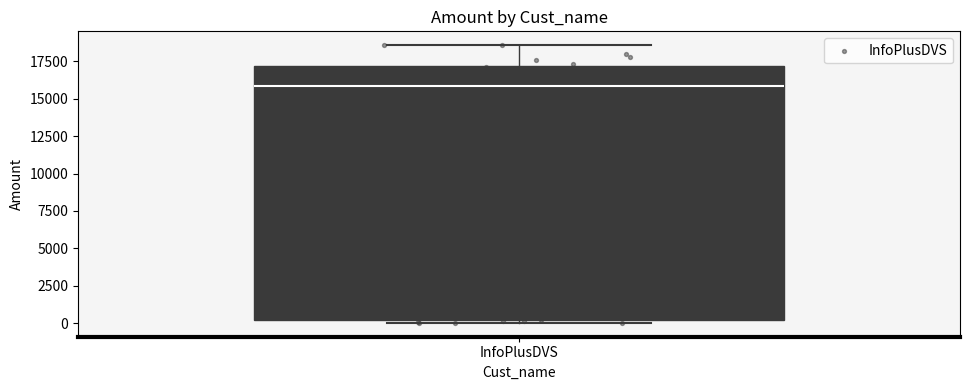

Where does the upper whisker of the box for InfoPlusDVS end on the y-axis? The values are not printed on the chart, so give them approximately, as read against the axis.

18500